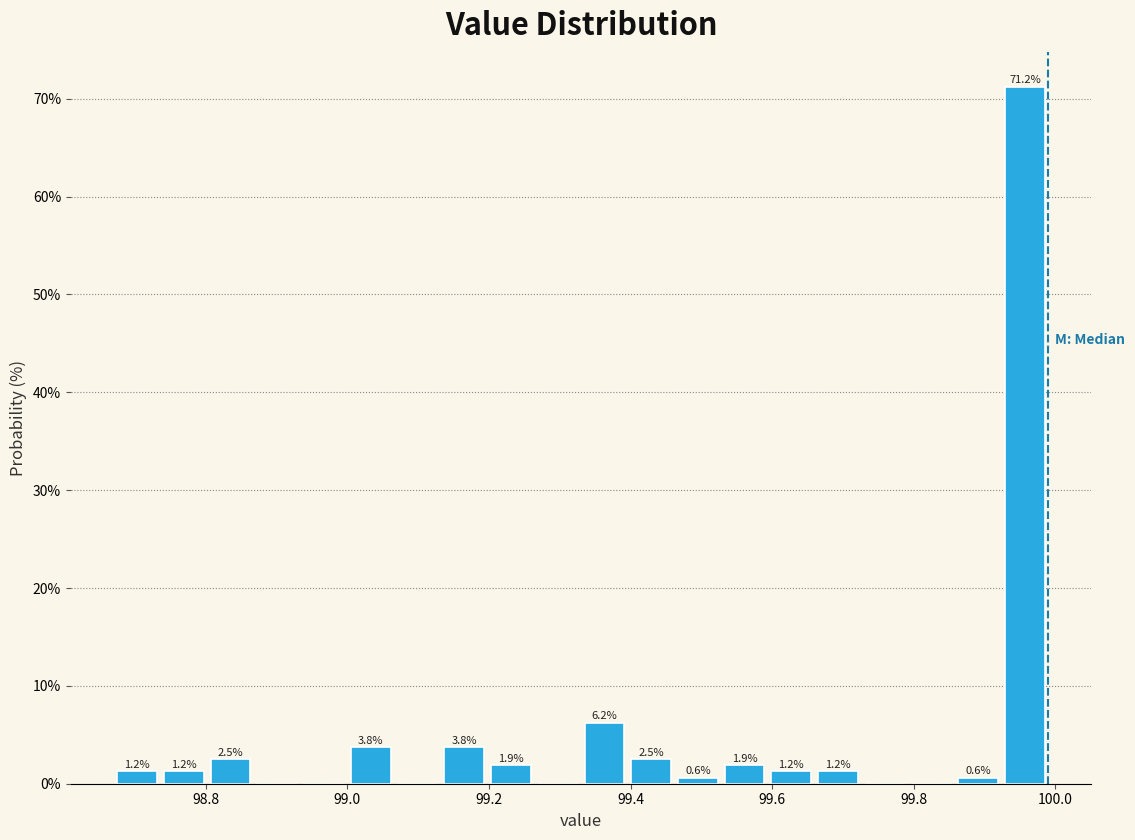

Around what value on the x-axis is the tallest bar? Give the approximate position of its centre, as read against the axis.

99.96